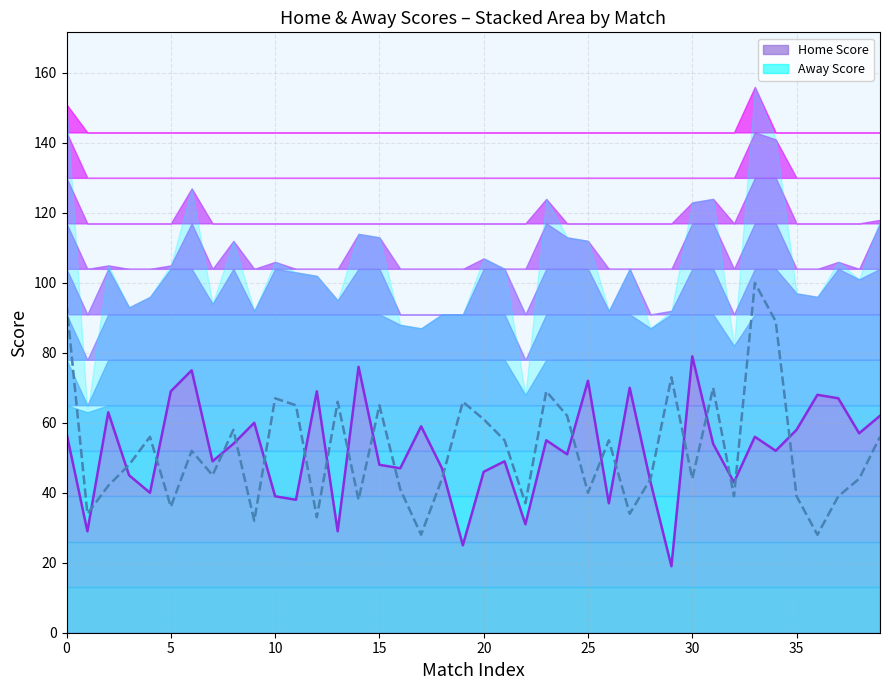

What is the minimum value shown in the chart?

19